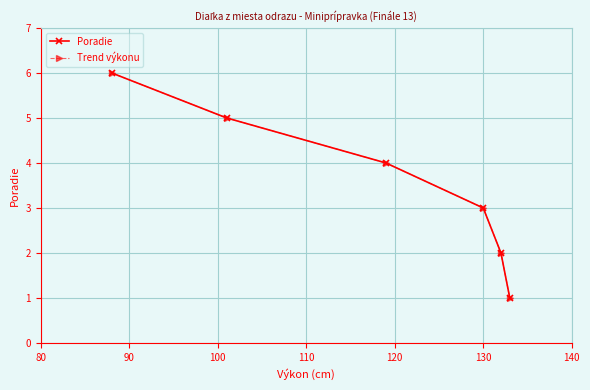

What is the highest value of the Poradie series?

6